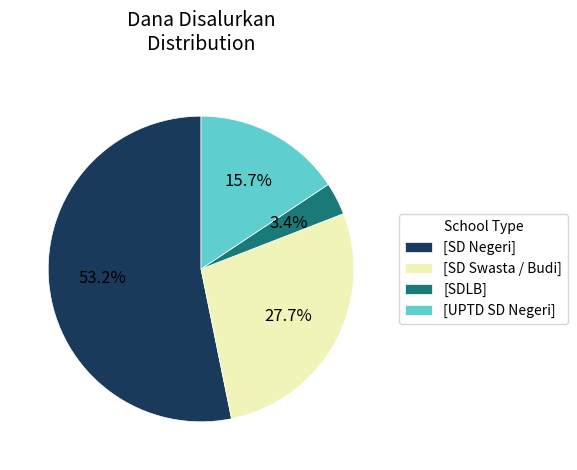

Which category has the biggest portion of the pie?

[SD Negeri]